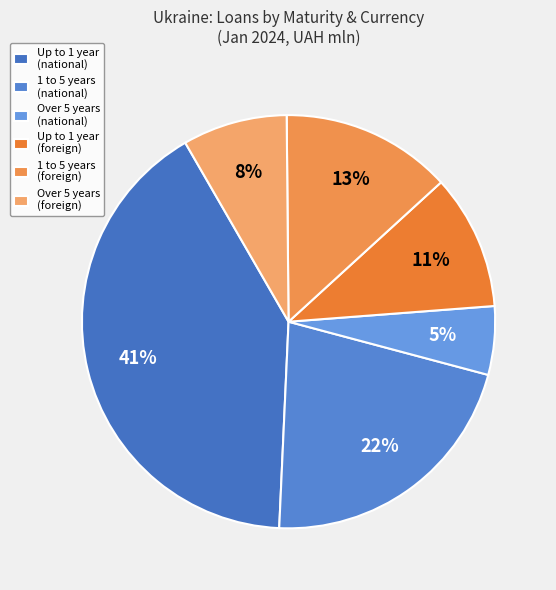

How many segments does this pie chart have?

6